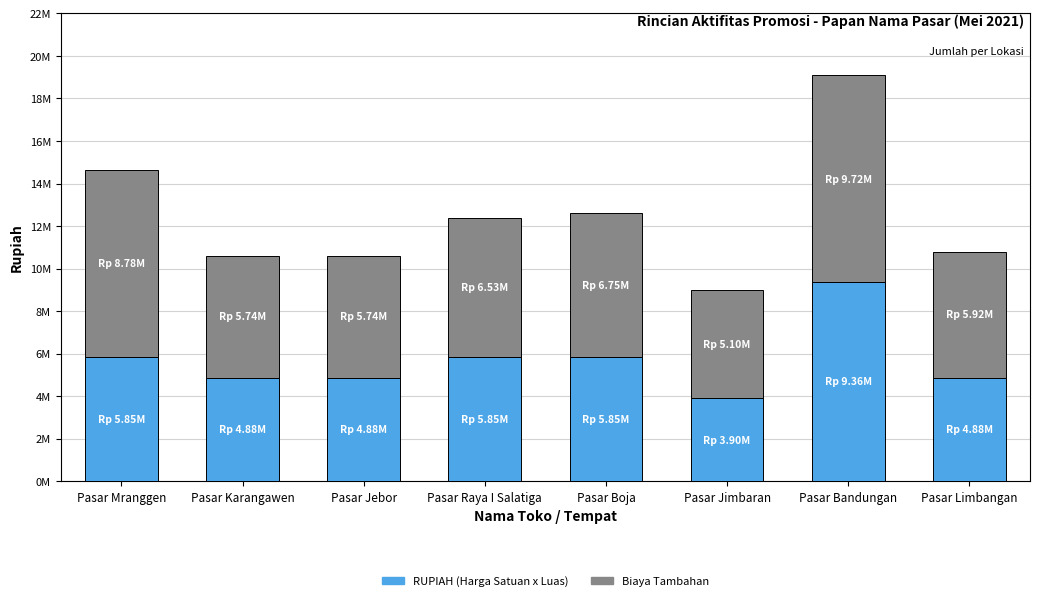

Does the chart contain any negative values?

No